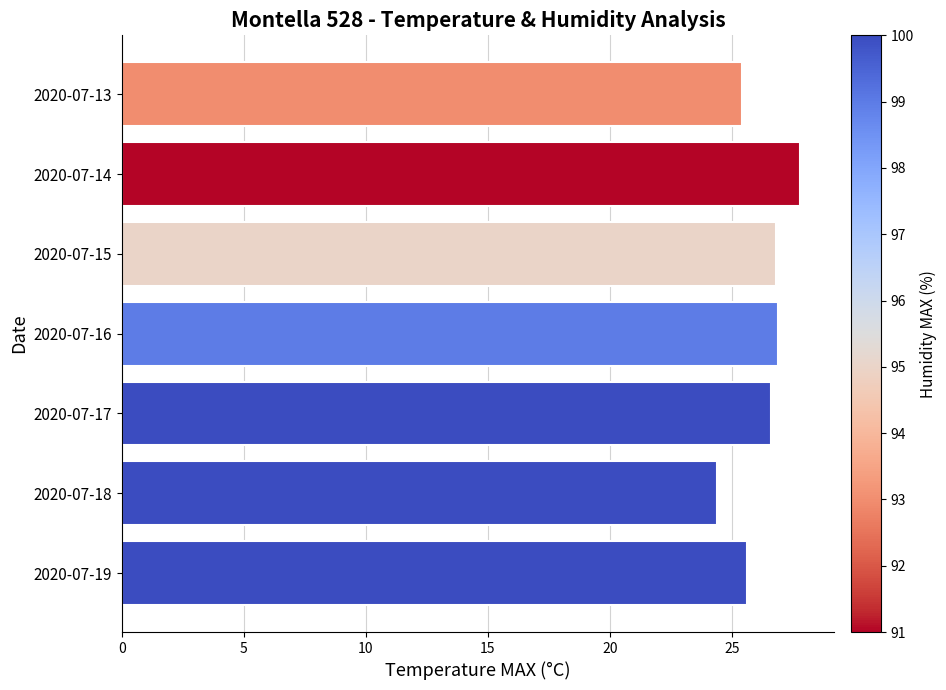

What is the difference between the maximum and minimum values?

3.4